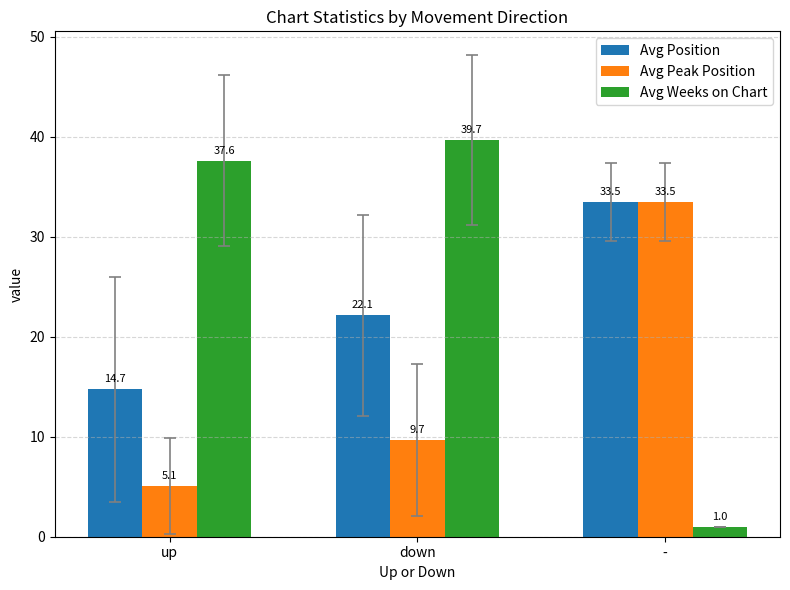

What is the spread (max minus min) of values at down?

30.0